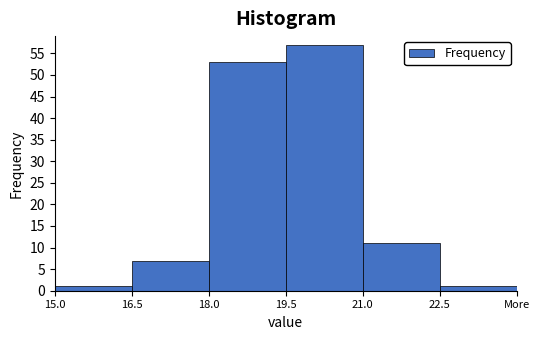

Reading right to left, list all the values displayed in this chart.

22.5=1	21.0=11	19.5=57	18.0=53	16.5=7	15.0=1